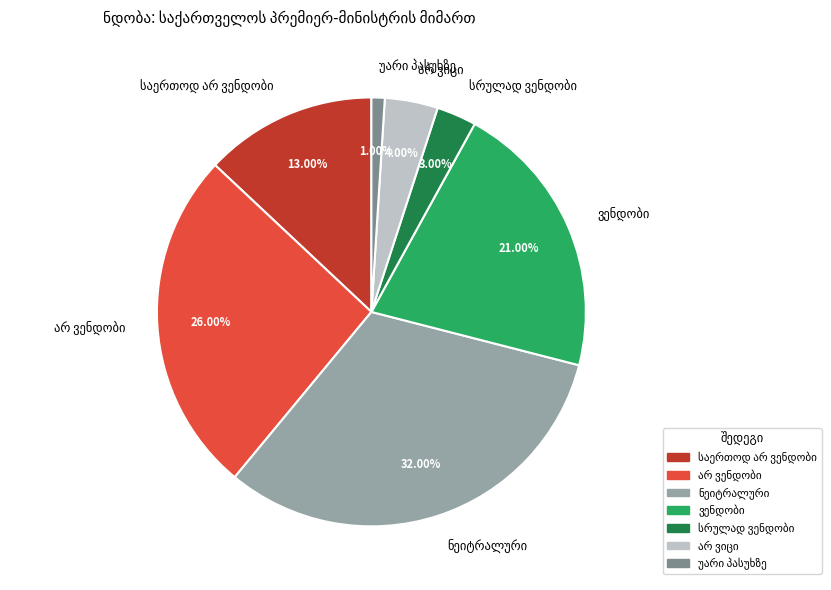

Is there any slice that represents more than half of the pie?

No